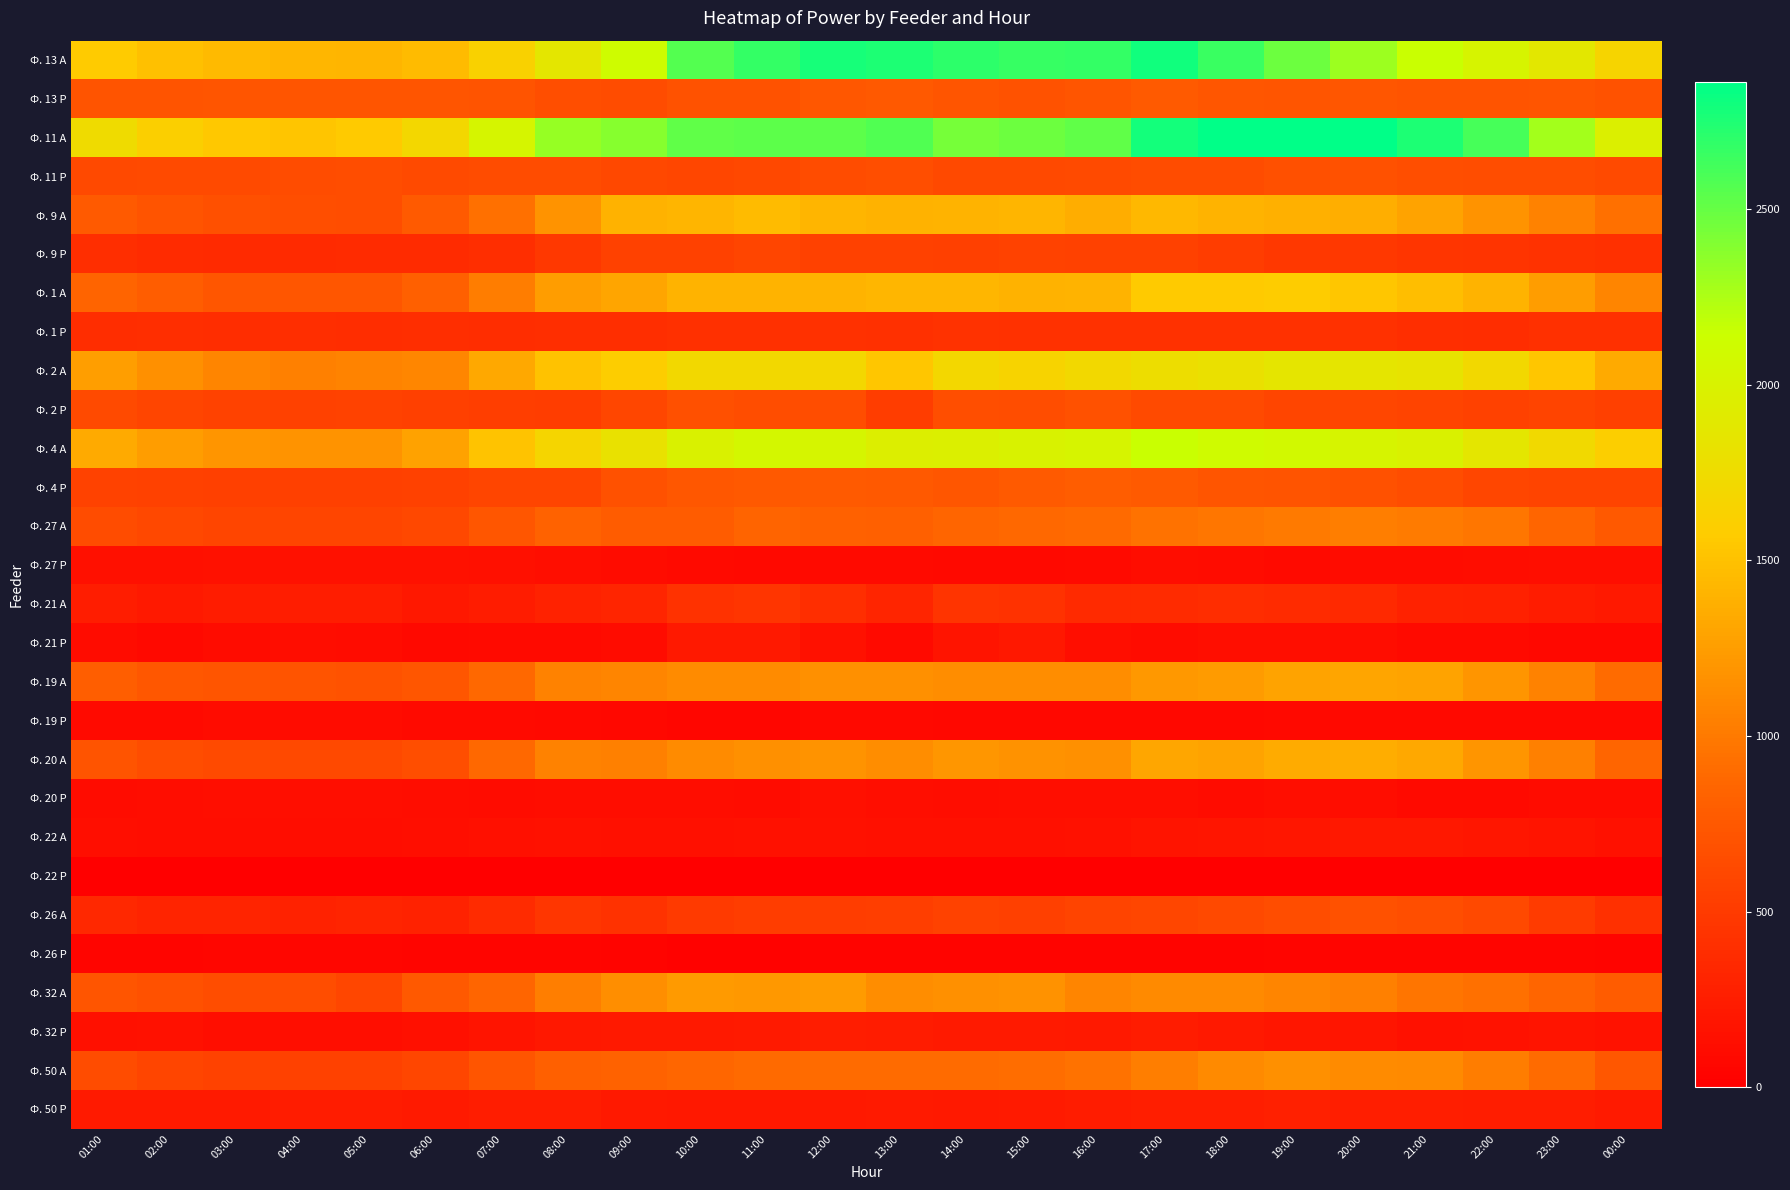

What is the spread (max minus min) of values at 14:00?

2693.4